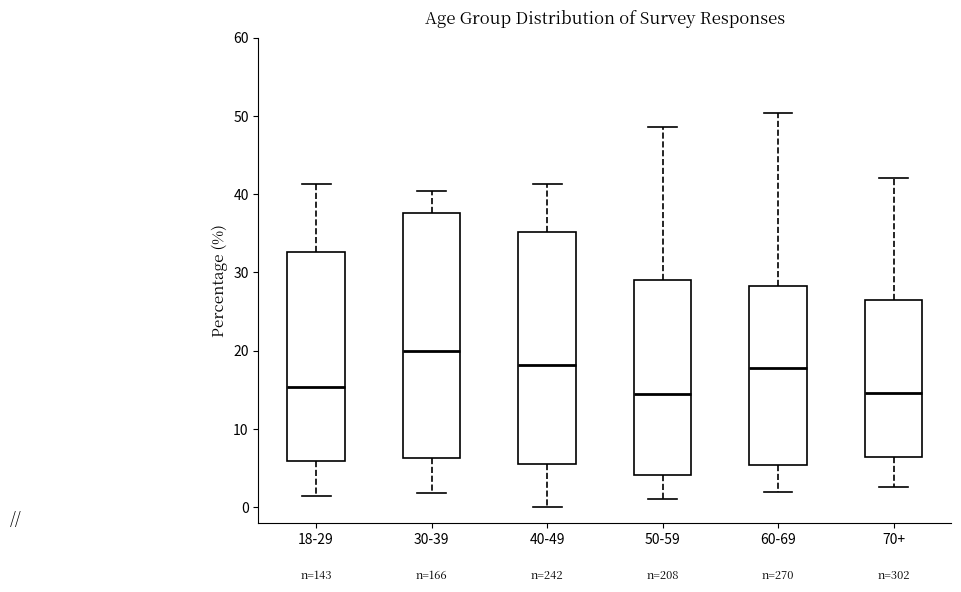

Reading left to right, read every box against the y-axis: the position of its median line, the range the box covers, and the ends of its whiskers. The values are not printed on the chart, so give them approximately, as read against the axis.

18-29: median 15, box 6 to 33, whiskers 1 to 41
30-39: median 20, box 6 to 38, whiskers 2 to 40
40-49: median 18, box 6 to 35, whiskers 0 to 41
50-59: median 14, box 4 to 29, whiskers 1 to 49
60-69: median 18, box 5 to 28, whiskers 2 to 50
70+: median 15, box 6 to 27, whiskers 3 to 42